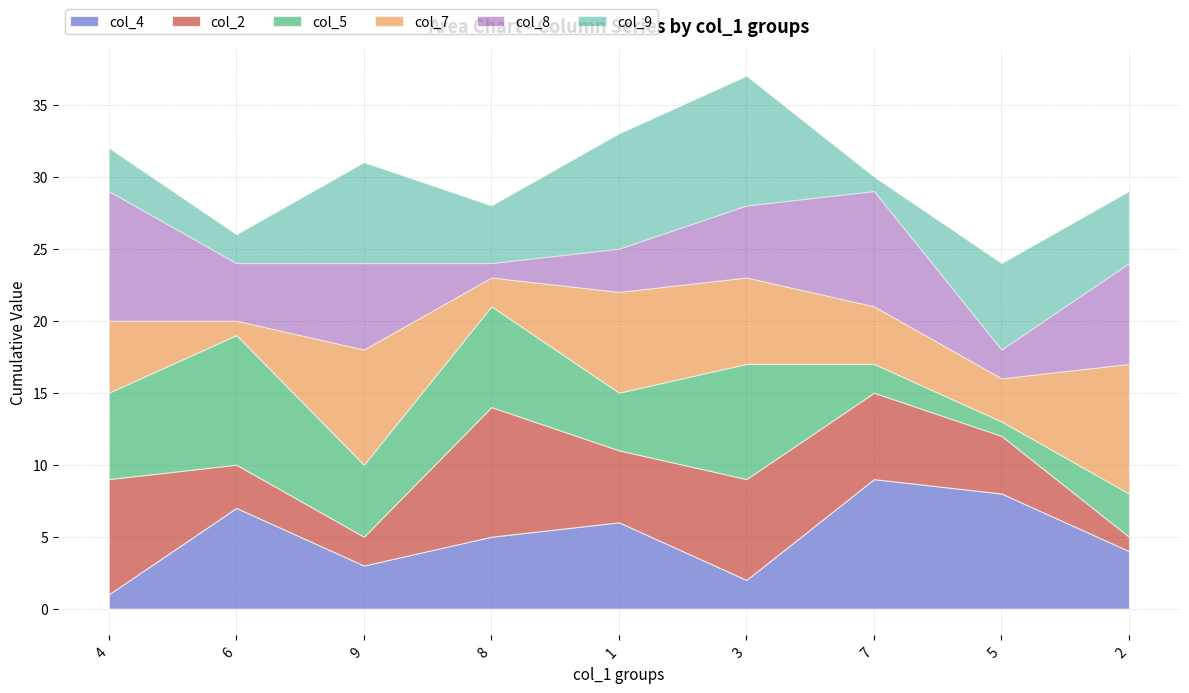

Where is the first local maximum for col_4?

6